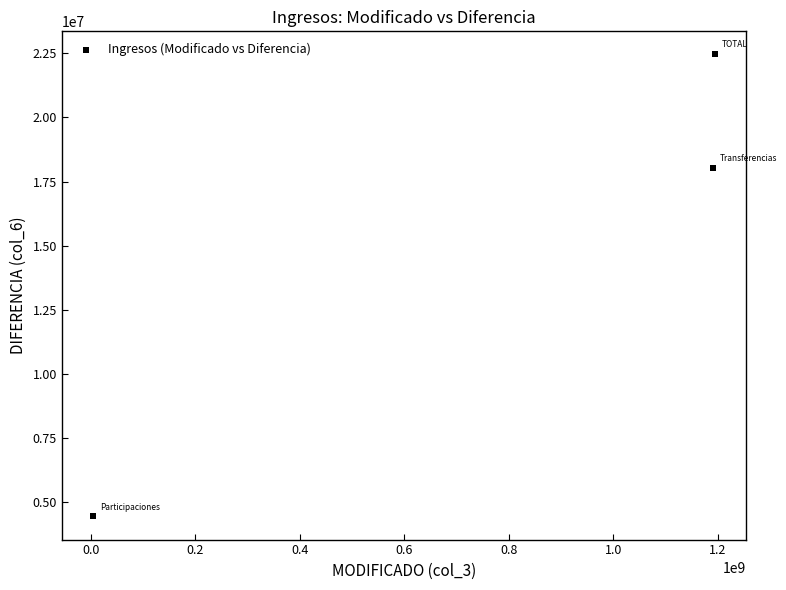

What Y value in the scatter plot is closest to 13449851?

18013786